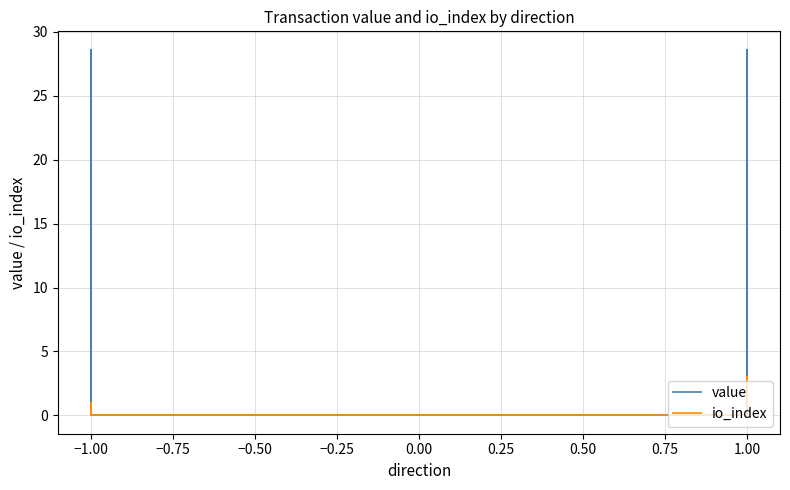

What is the difference between the second highest and minimum values in the io_index series?

2.0